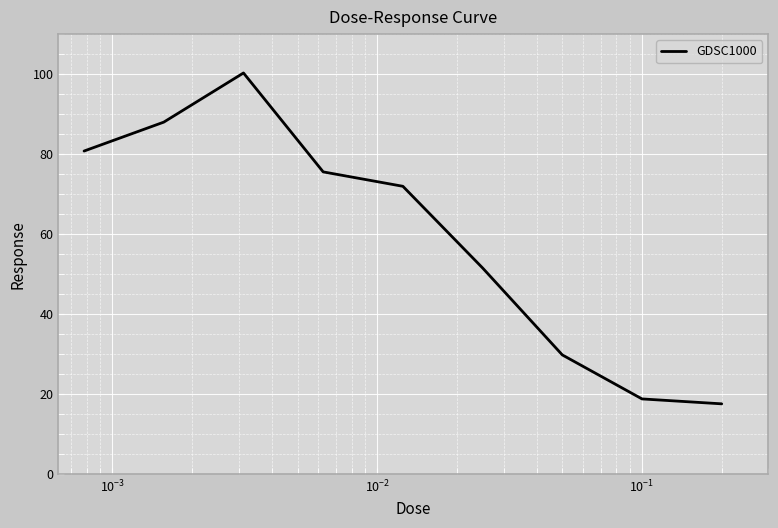

What is the smallest value displayed?

17.5